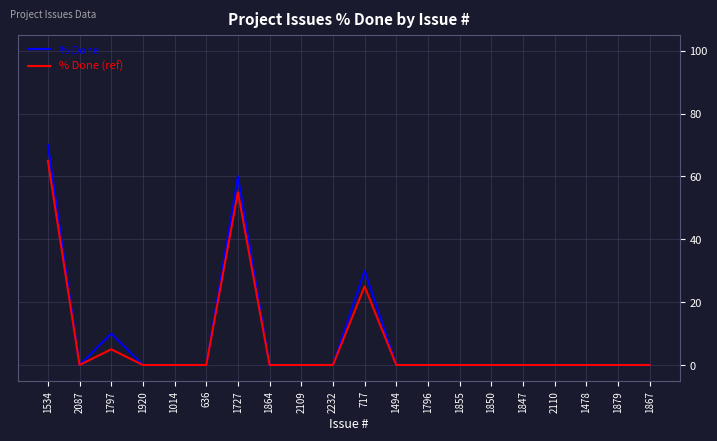

What is the difference between the maximum and minimum values in the % Done series?

70